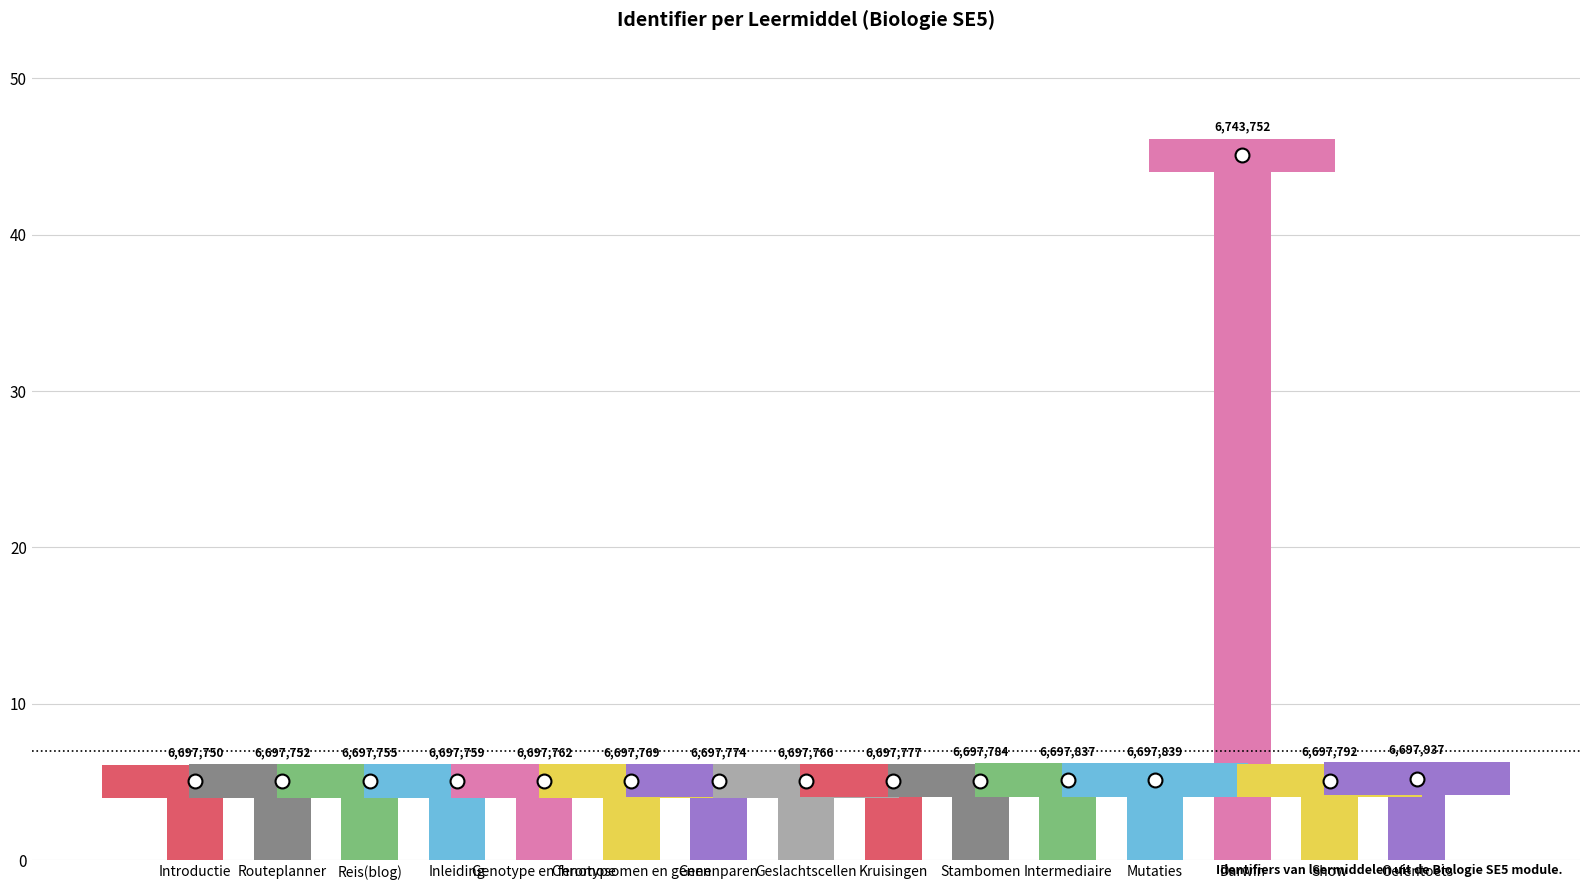

Rank the categories by value from lowest to highest.

Introductie, Routeplanner, Reis(blog), Inleiding, Genotype en fenotype, Geslachtscellen, Chromosomen en genen, Genenparen, Kruisingen, Stambomen, Show, Intermediaire, Mutaties, Oefentoets, Darwin